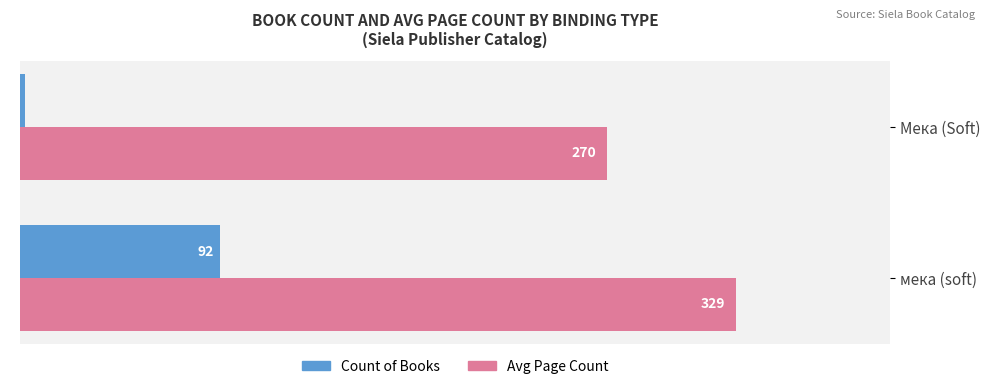

Where is Avg Page Count nearest to the value 299?

Мека (Soft)